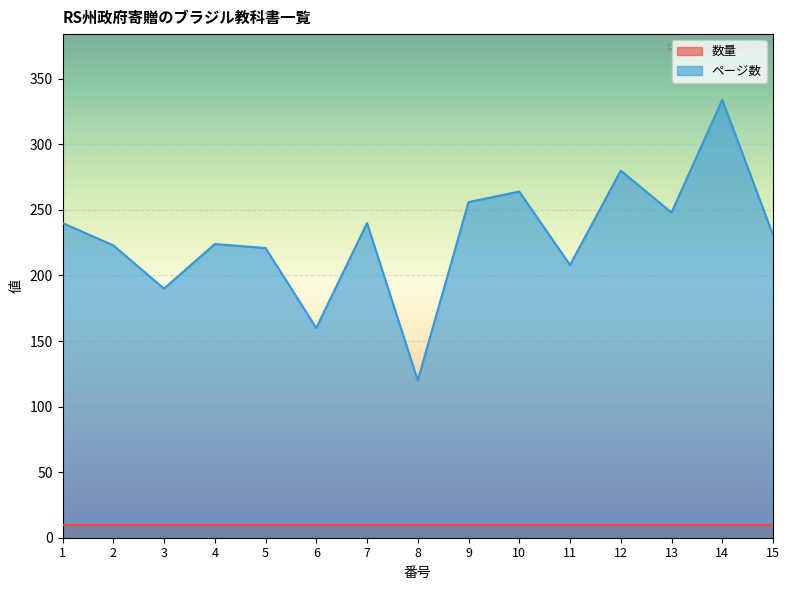

Rank the categories by value from highest to lowest.

14, 12, 10, 9, 13, 1, 7, 15, 4, 2, 5, 11, 3, 6, 8